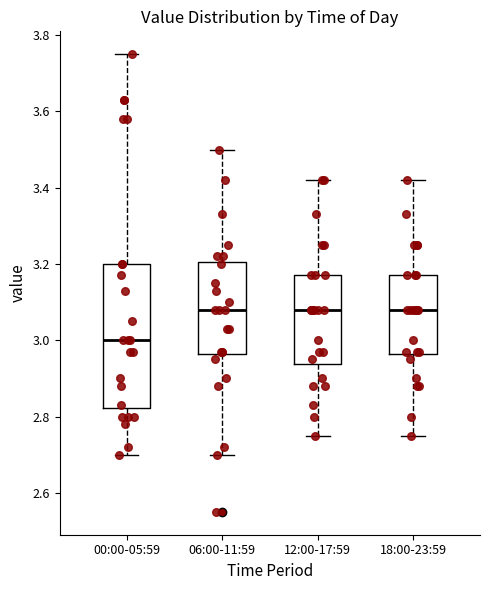

Reading left to right, transcribe this box plot: for each box, give where its median line is, the range the box spans, and where its two whiskers end, as read against the y-axis. The values are not printed on the chart, so give them approximately, as read against the axis.

00:00-05:59: median 3.00, box 2.82 to 3.20, whiskers 2.70 to 3.76
06:00-11:59: median 3.08, box 2.96 to 3.20, whiskers 2.70 to 3.50
12:00-17:59: median 3.08, box 2.94 to 3.18, whiskers 2.76 to 3.42
18:00-23:59: median 3.08, box 2.96 to 3.18, whiskers 2.76 to 3.42